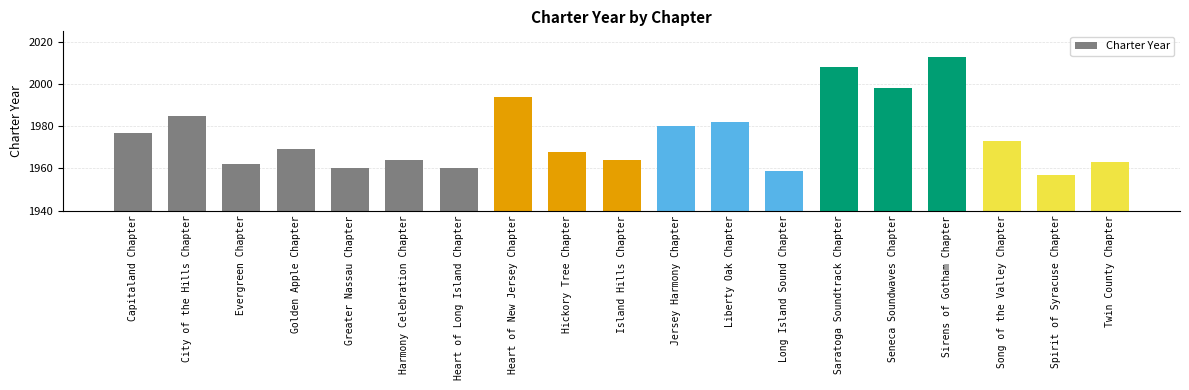

Between Seneca Soundwaves Chapter and Heart of Long Island Chapter, which is larger?

Seneca Soundwaves Chapter